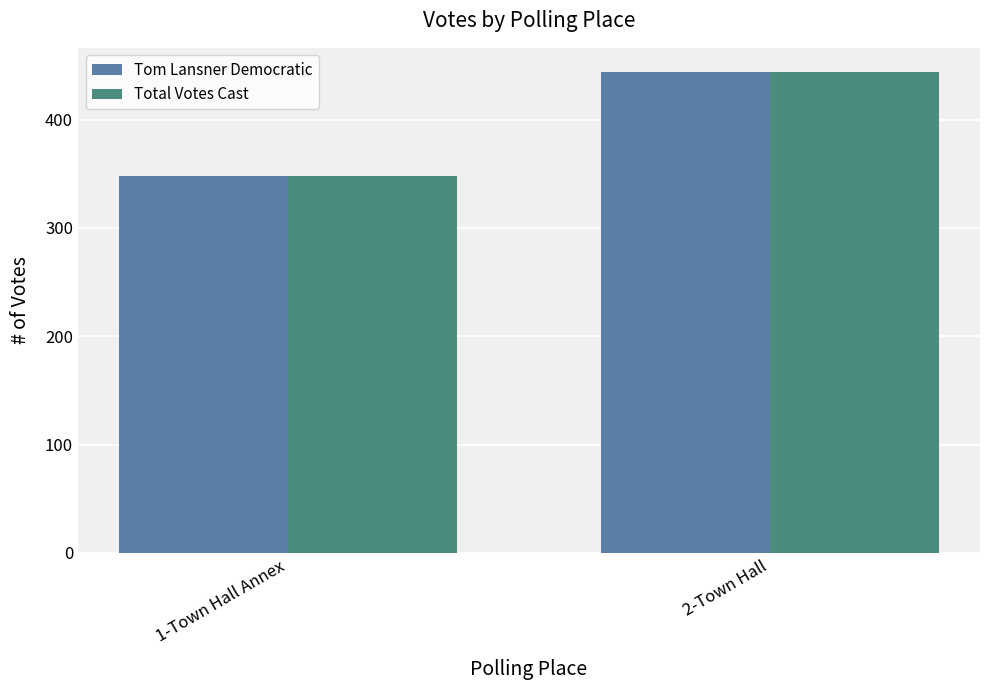

Count the number of categories in the chart.

2